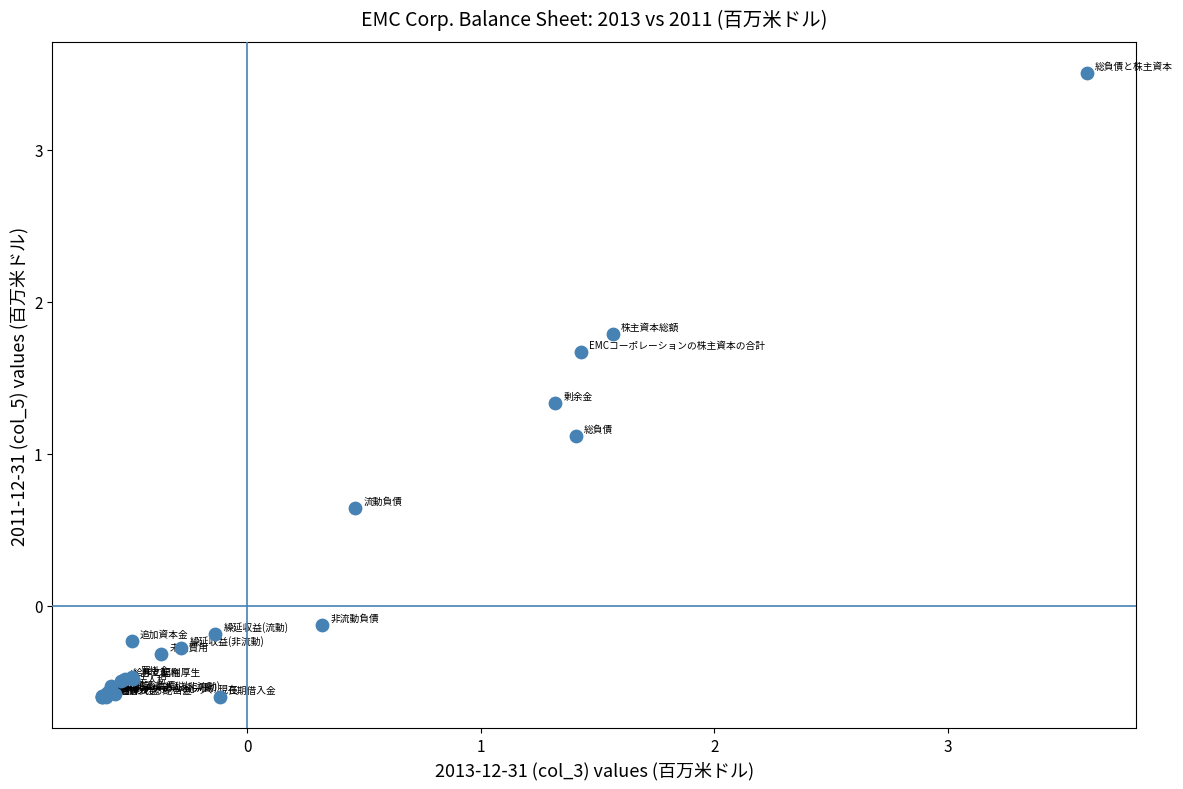

What Y value in the scatter plot is closest to 1?

1.1